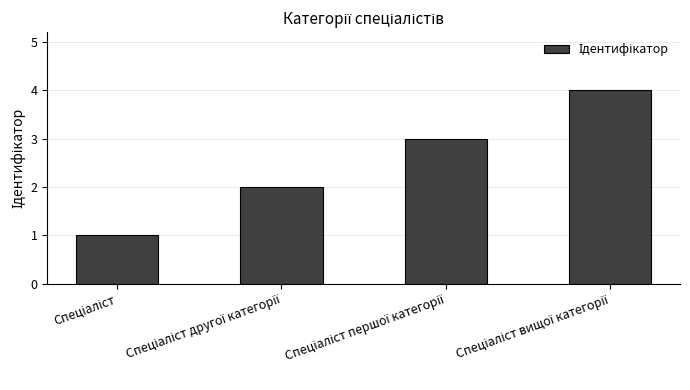

Count the number of data series in this chart.

1